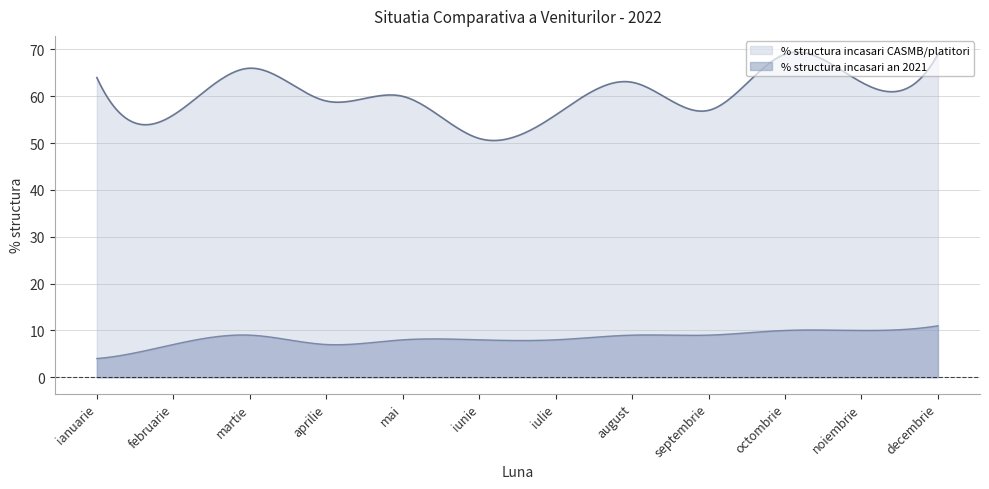

What is the greatest value displayed?

69.4